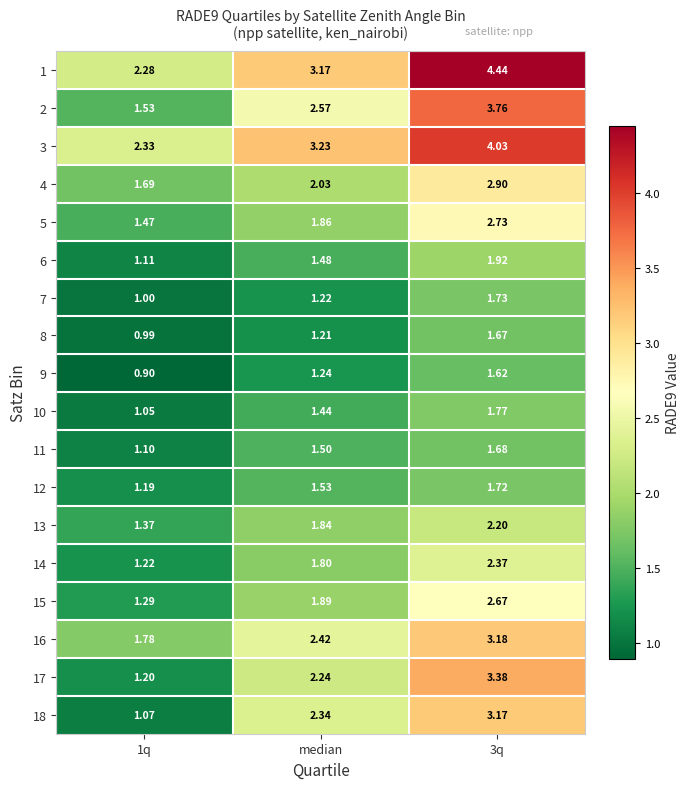

Which category has the highest value across all series?

3q